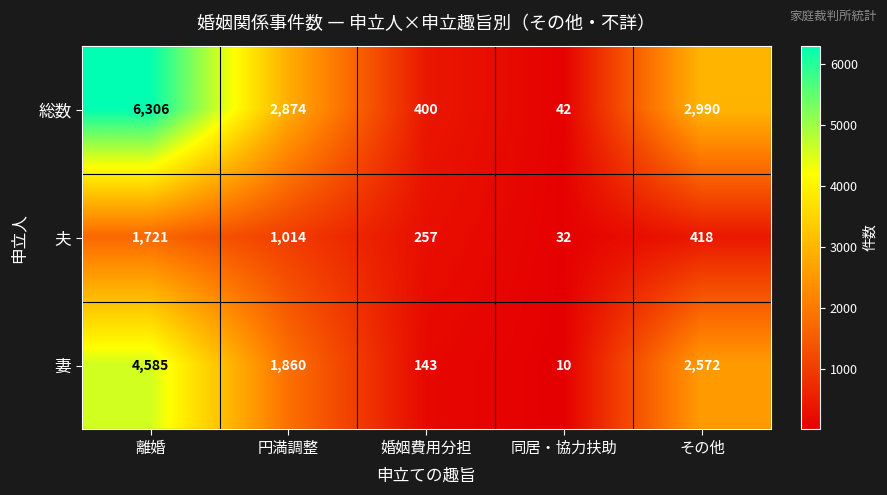

What is the smallest value displayed?

10